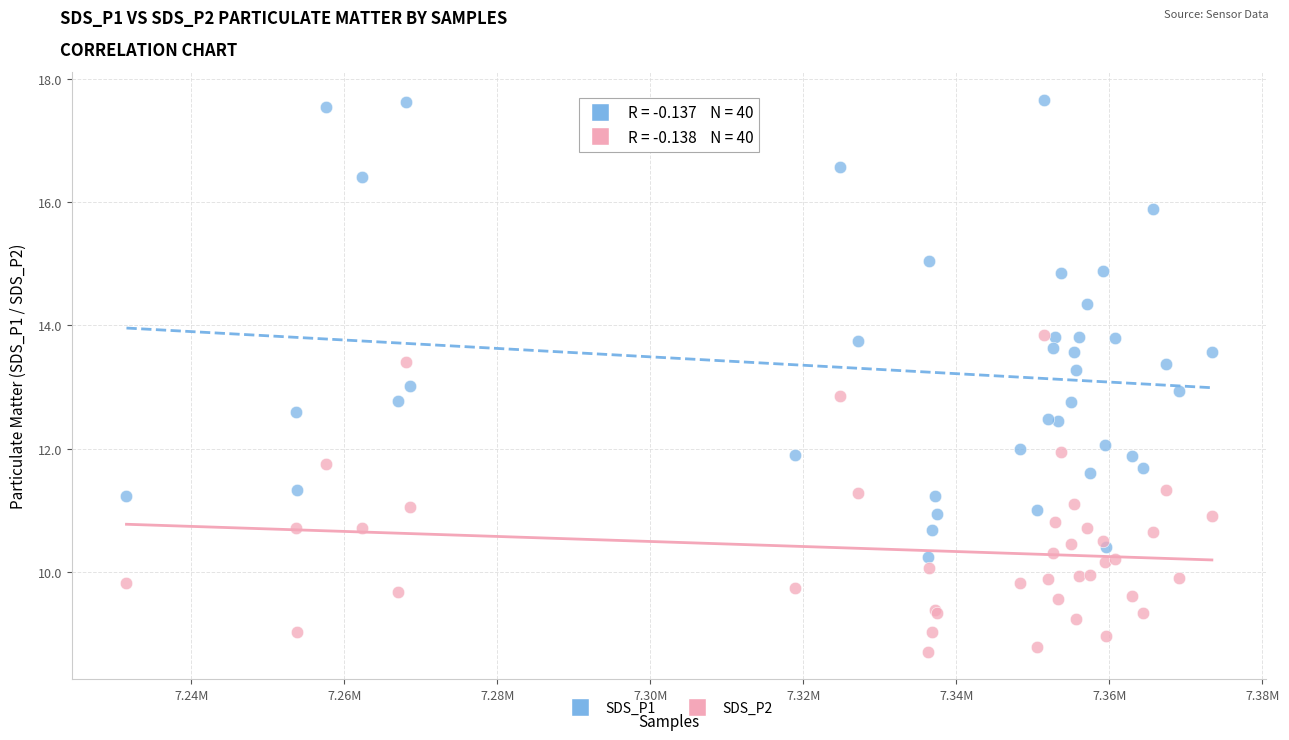

Which series contains the lowest Y value?

SDS_P2